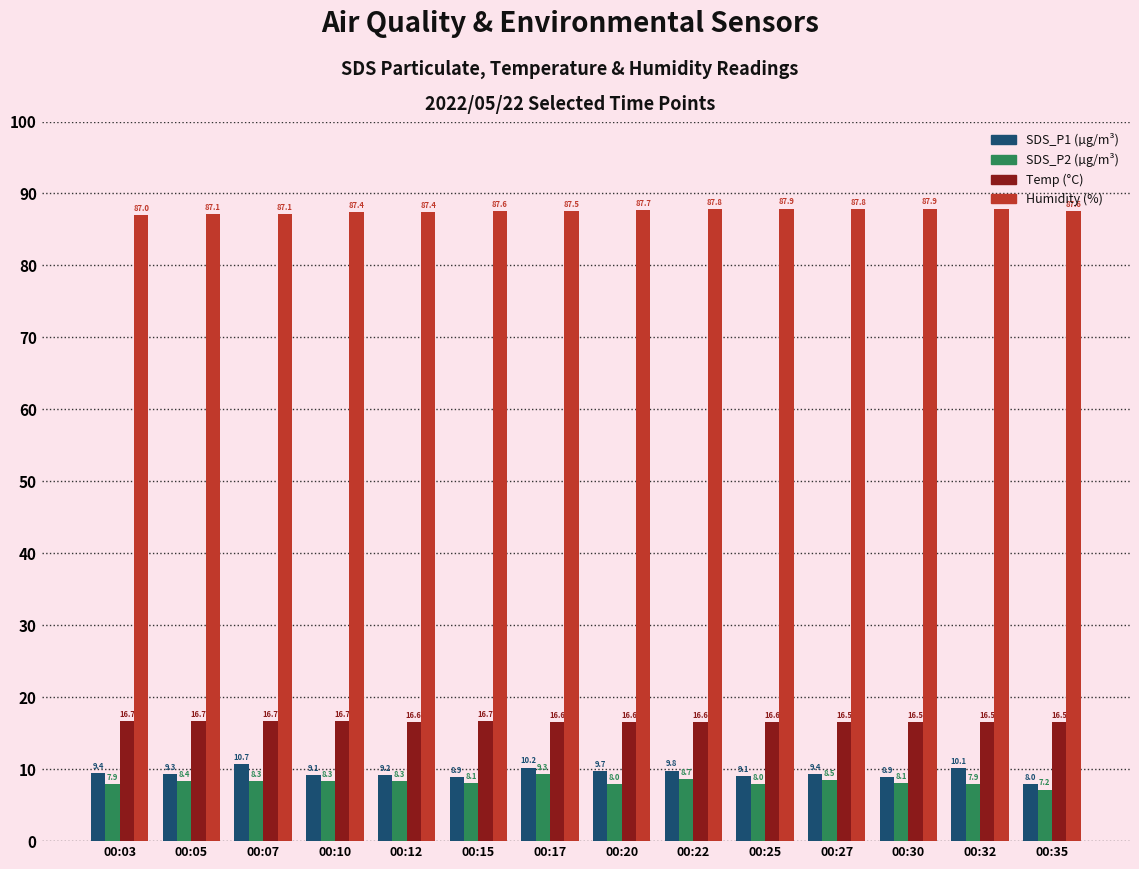

What is the minimum value shown in the chart?

7.2